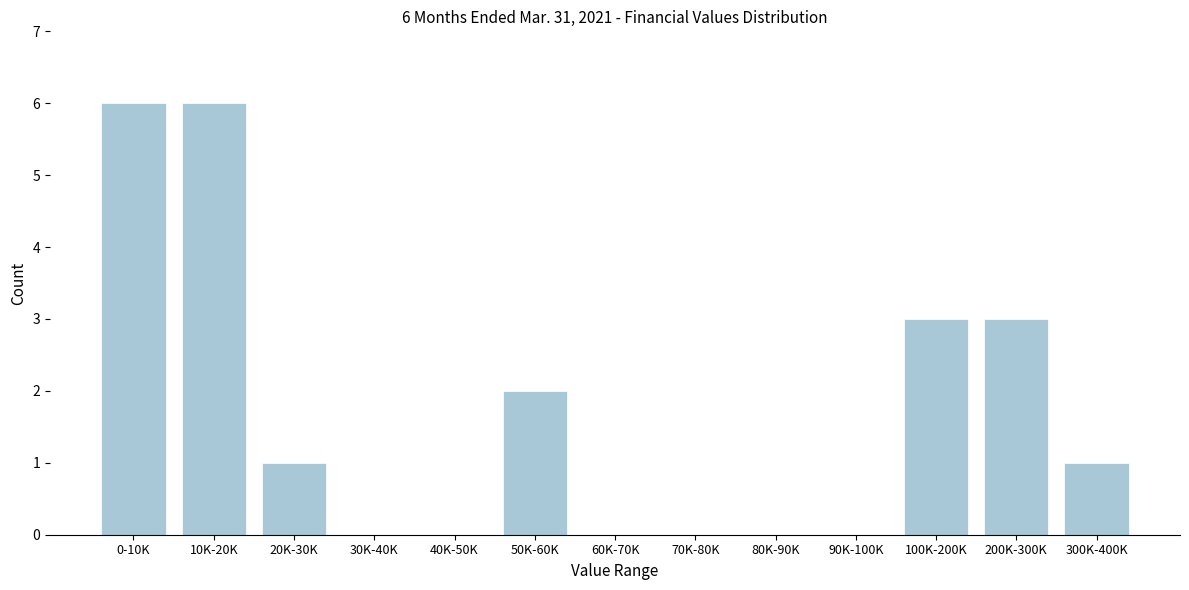

Reading left to right, what are all the values shown in this chart?

0-10K=6	10K-20K=6	20K-30K=1	30K-40K=0	40K-50K=0	50K-60K=2	60K-70K=0	70K-80K=0	80K-90K=0	90K-100K=0	100K-200K=3	200K-300K=3	300K-400K=1